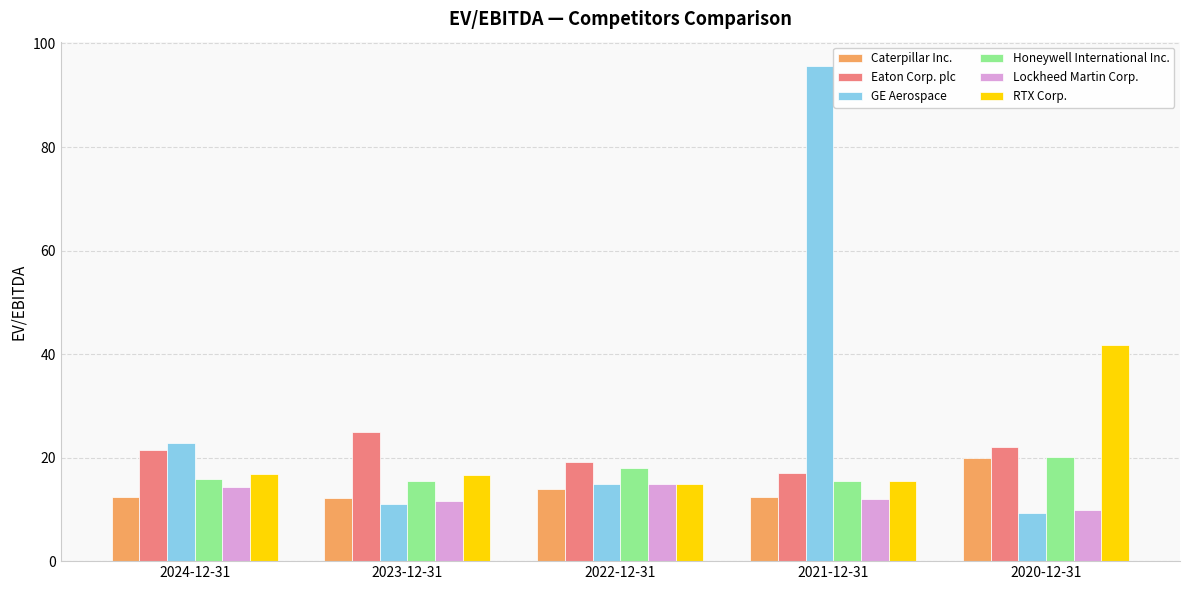

What is the average value of the Lockheed Martin Corp. series?

12.6